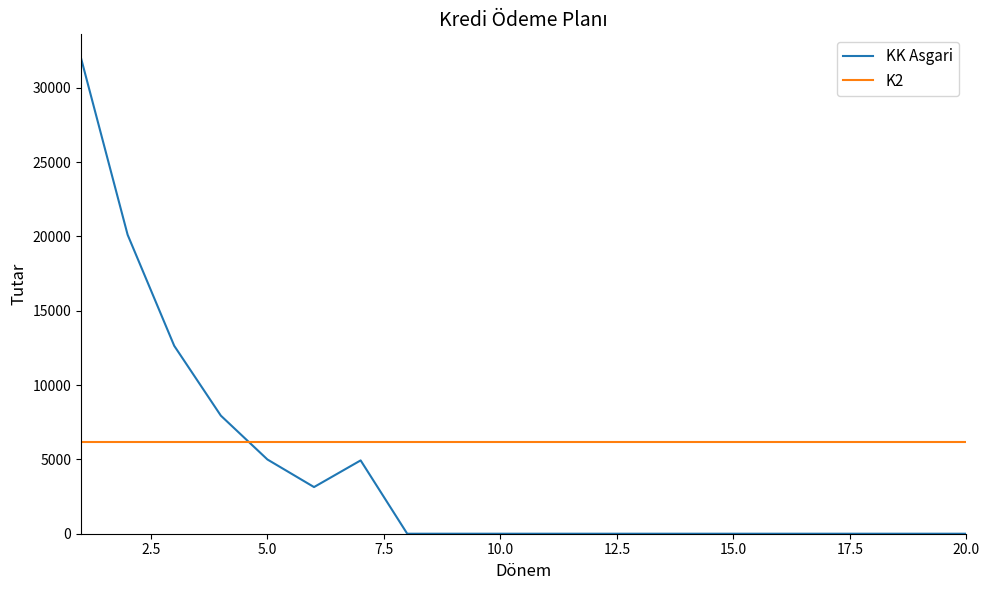

What is the difference between the maximum and second lowest values in the KK Asgari series?

32000.0